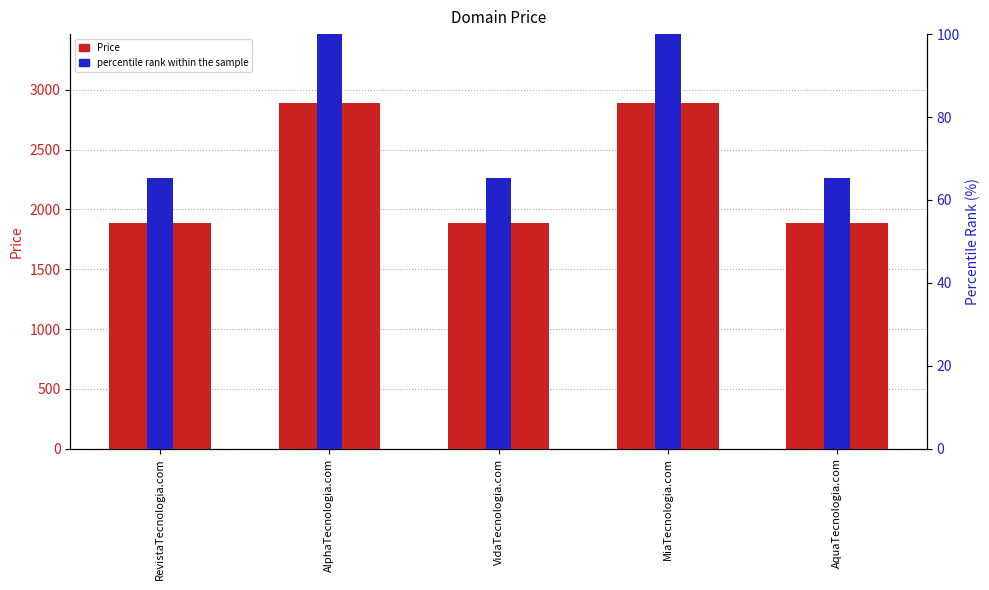

Which category has the lowest value in the Price series?

RevistaTecnologia.com